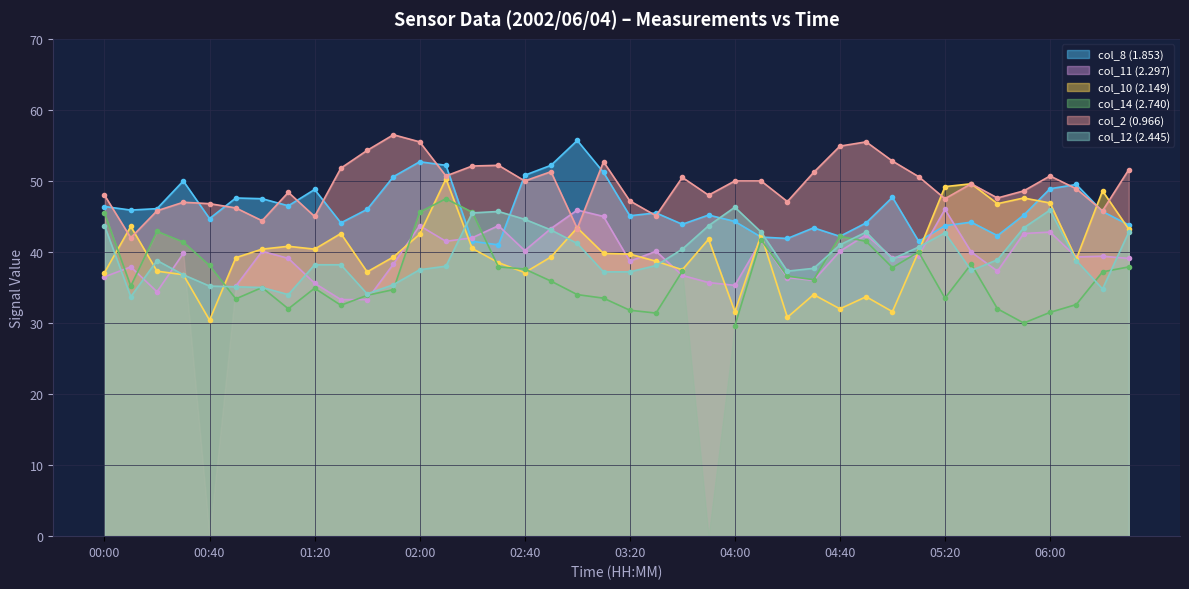

Where do col_8 (1.853) and col_2 (0.966) first cross each other?

00:00 and 00:10